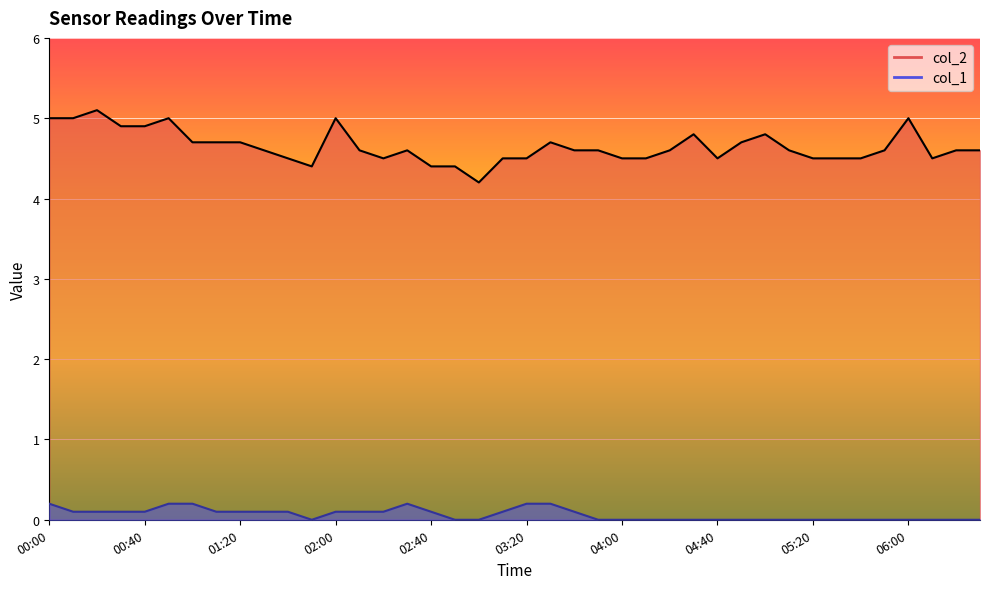

How many lines are shown in the chart?

2